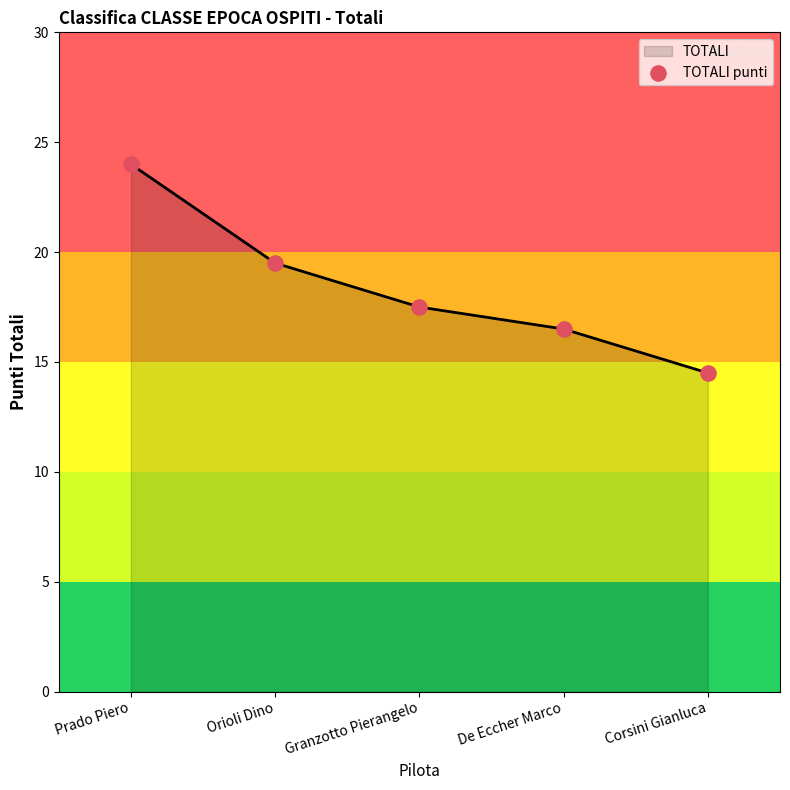

What is the ratio of the value at Orioli Dino to the value at Prado Piero?

0.8